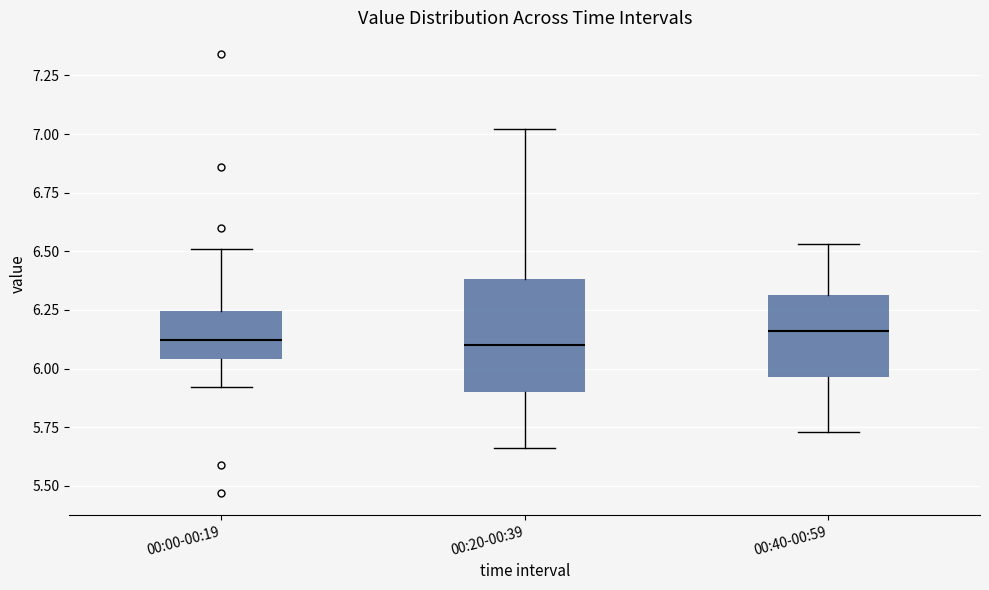

Where is the upper edge of the box for 00:40-00:59 on the y-axis? The values are not printed on the chart, so give them approximately, as read against the axis.

6.30